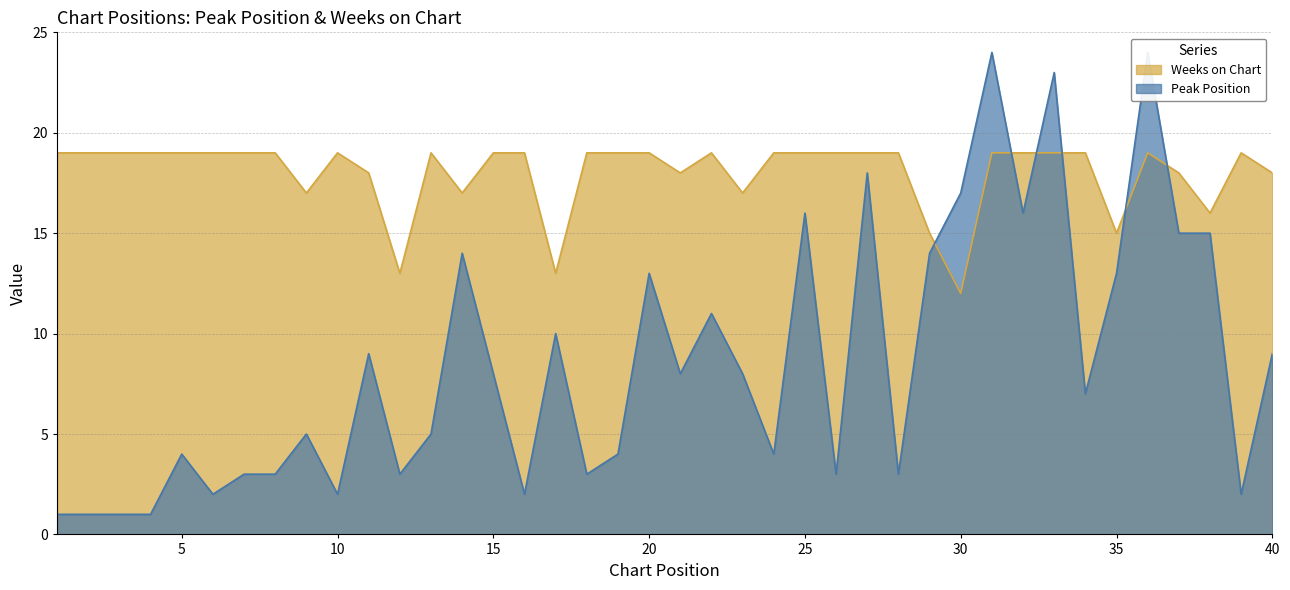

What is the greatest value displayed?

24